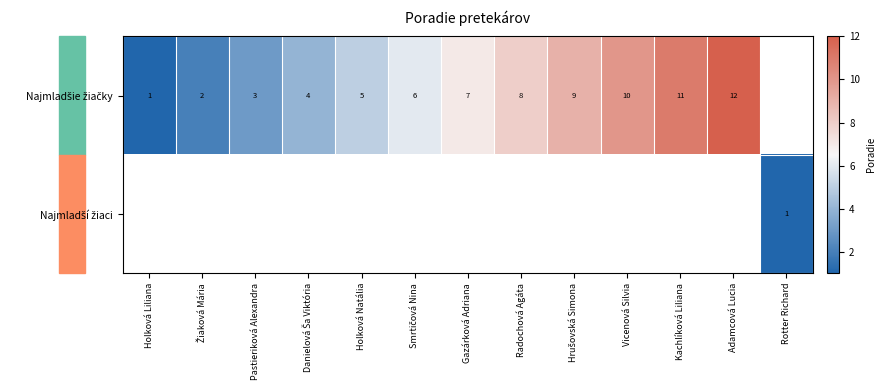

How many positive values does the Najmladší žiaci series have?

1